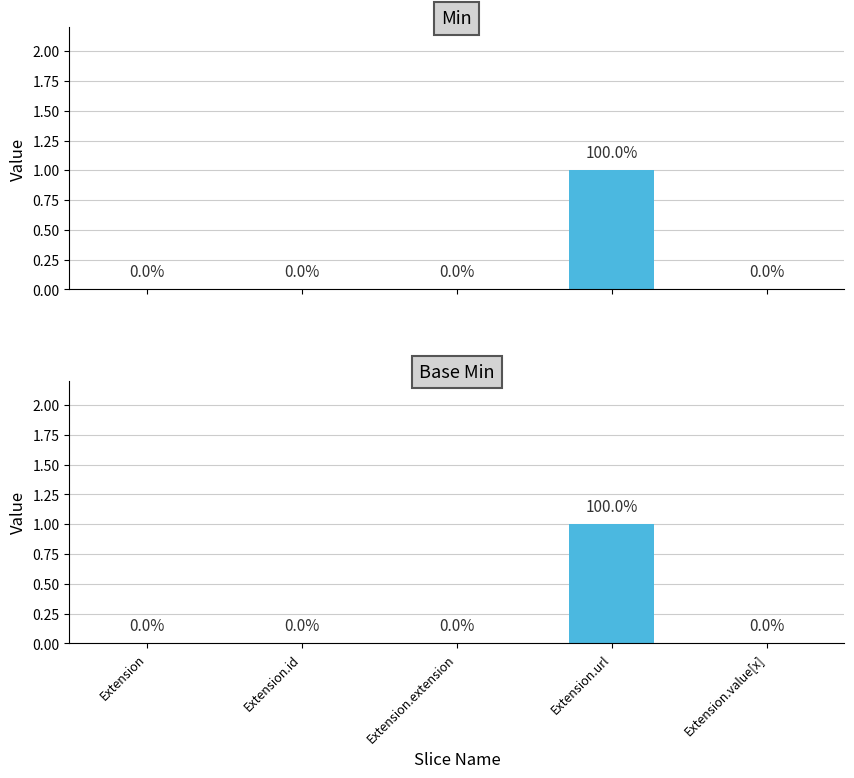

Is it true that Base Min equals 1 at Extension.url?

True